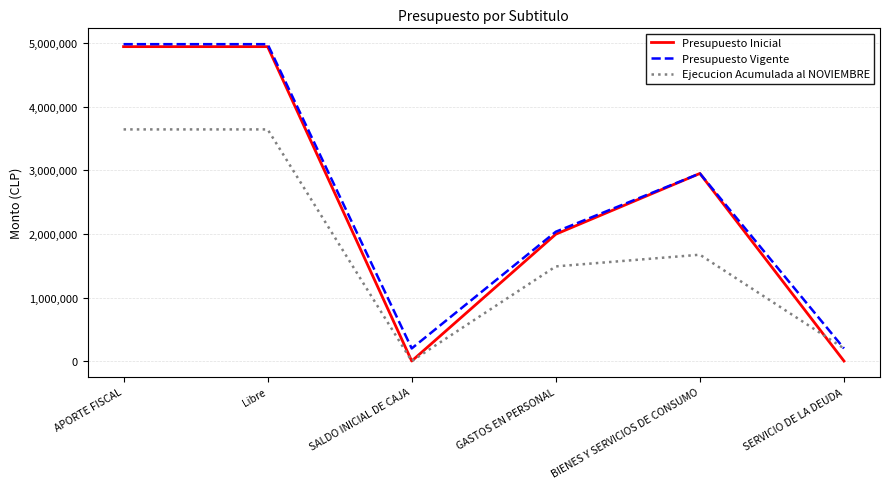

Is it true that Ejecucion Acumulada al NOVIEMBRE equals 0 at SALDO INICIAL DE CAJA?

True